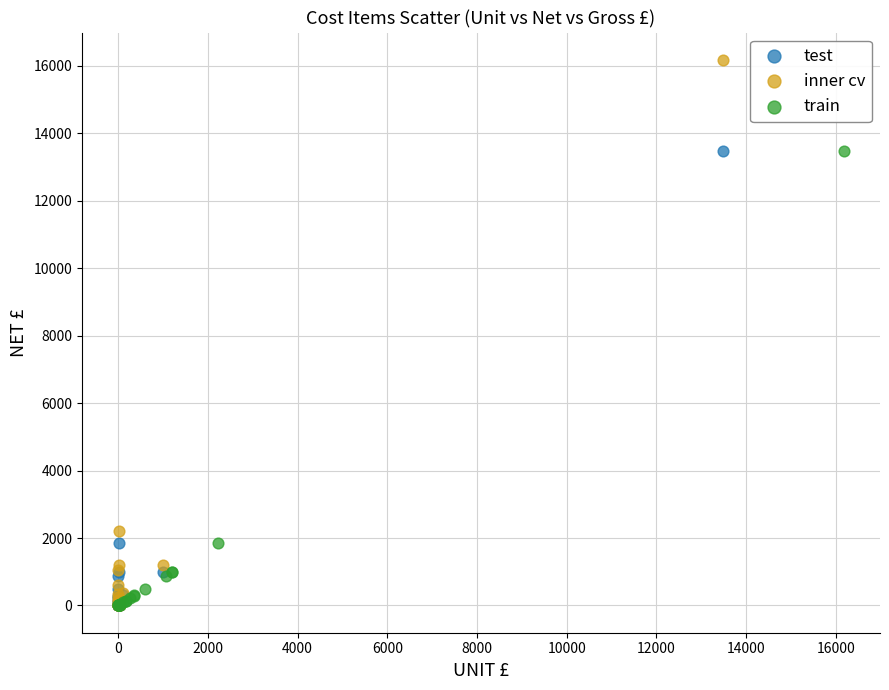

Which series has the widest spread of Y values?

inner cv